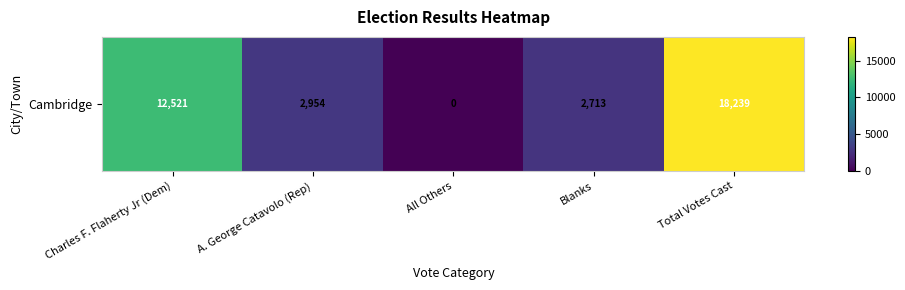

What is the sum of all values?

36427